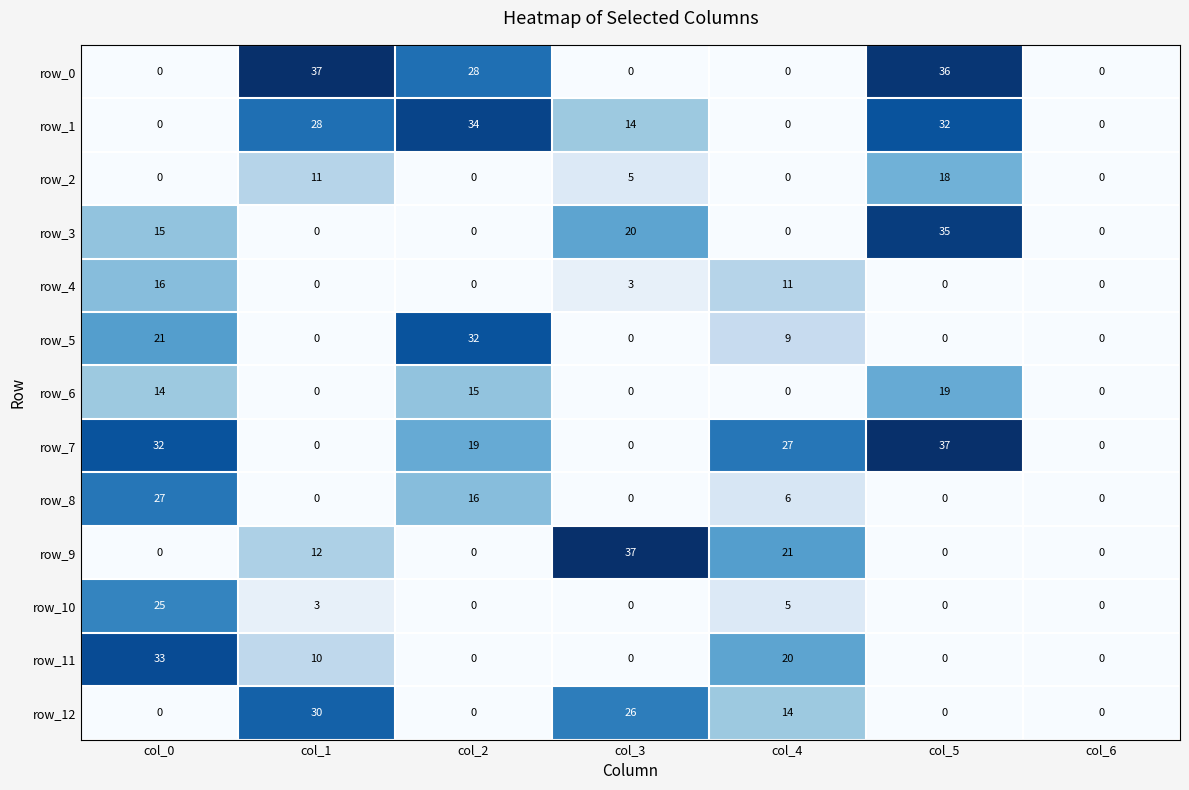

True or false: row_4 has a value of 0 at col_6.

True